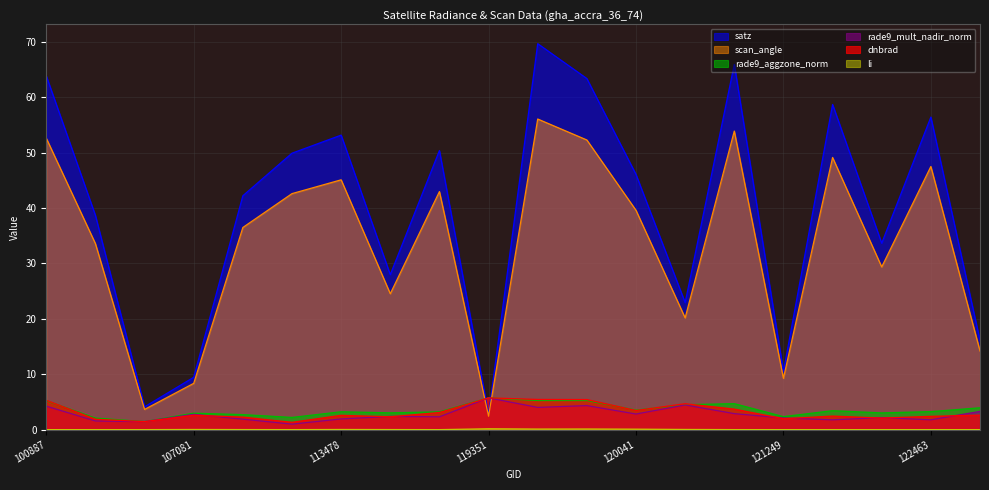

At 123011, list the series in order from smallest to largest.

li, dnbrad, rade9_mult_nadir_norm, rade9_aggzone_norm, scan_angle, satz